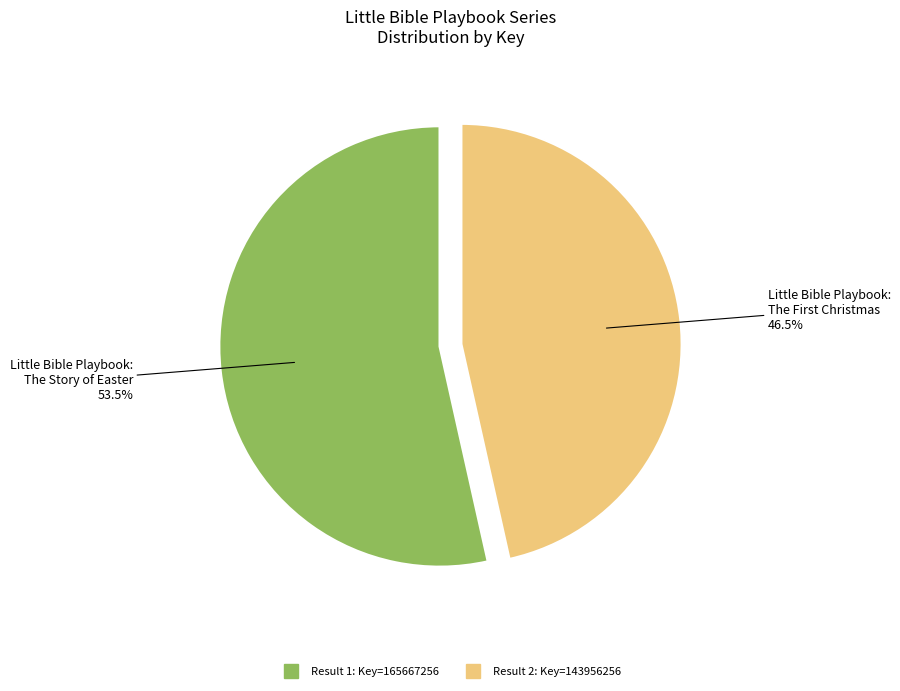

Is there a majority slice in this chart?

Yes